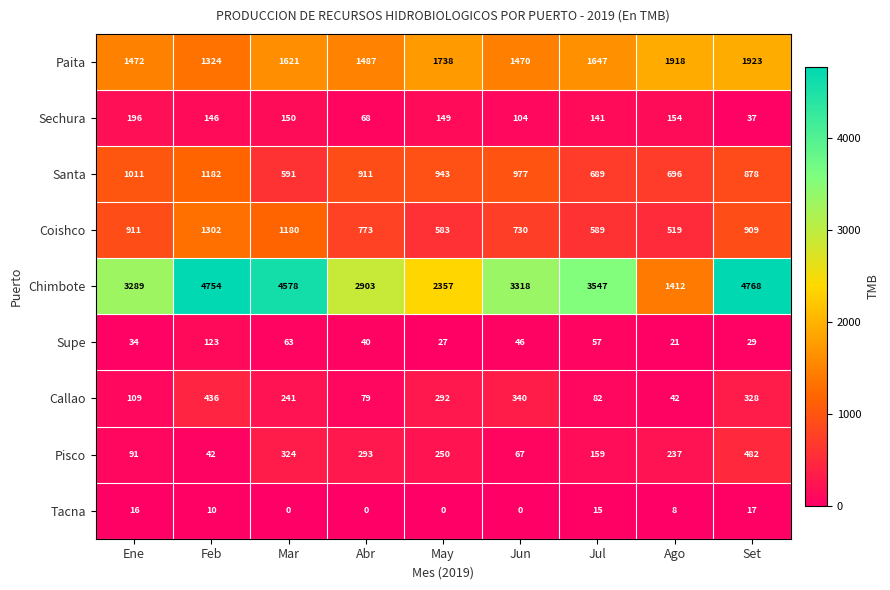

At Ago, list the series in order from largest to smallest.

Paita, Chimbote, Santa, Coishco, Pisco, Sechura, Callao, Supe, Tacna